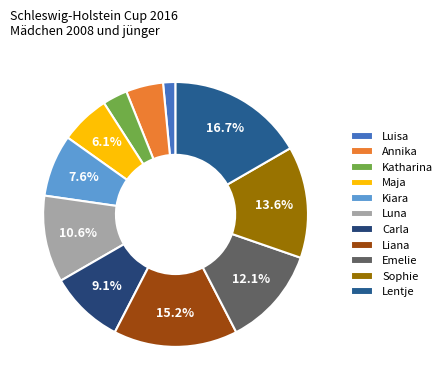

Count the number of slices in the pie.

11